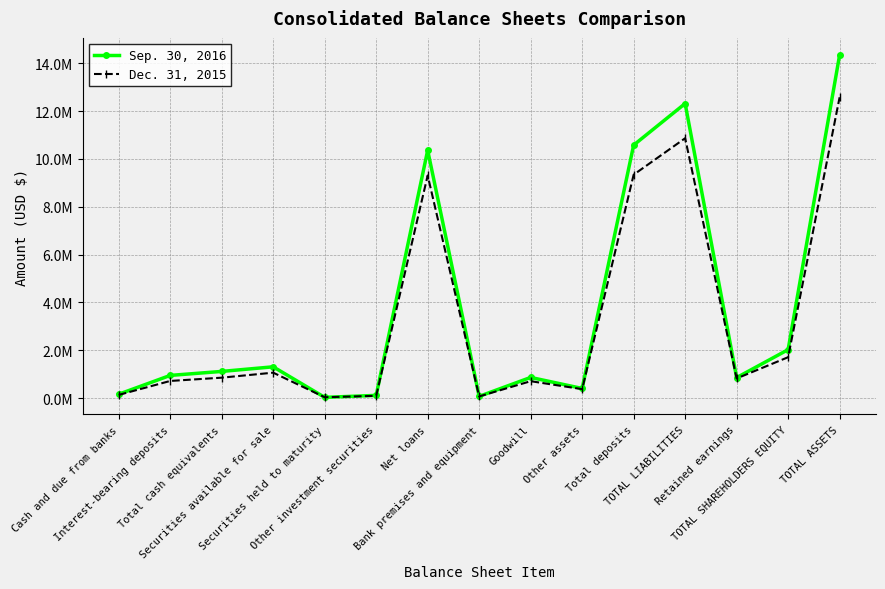

What is the label of the 6th point from the right?

Other assets